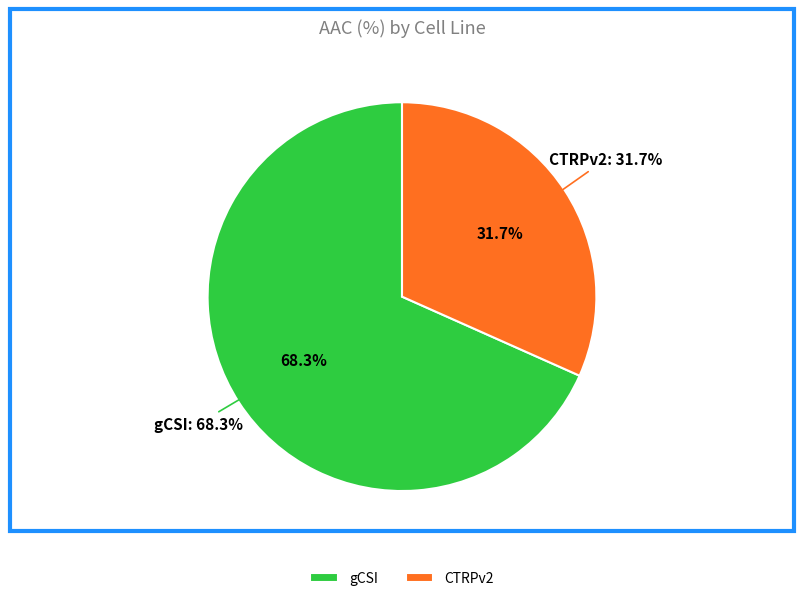

Does CTRPv2 represent more than half of the total?

No